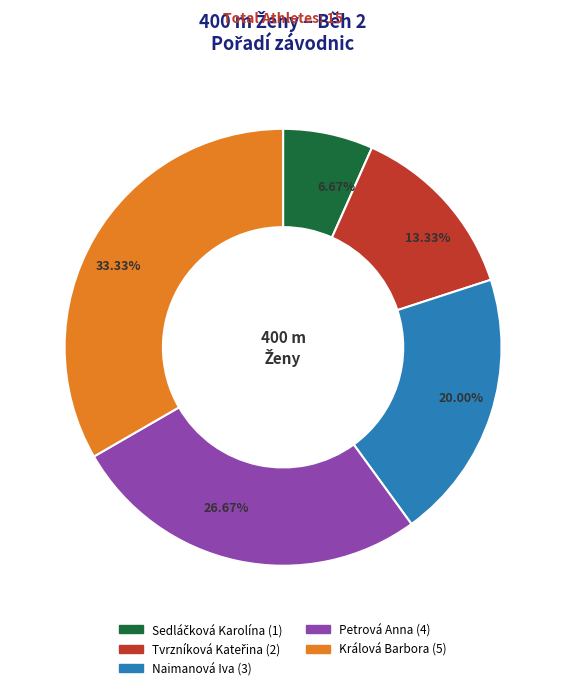

What is the largest slice in the pie chart?

Králová Barbora